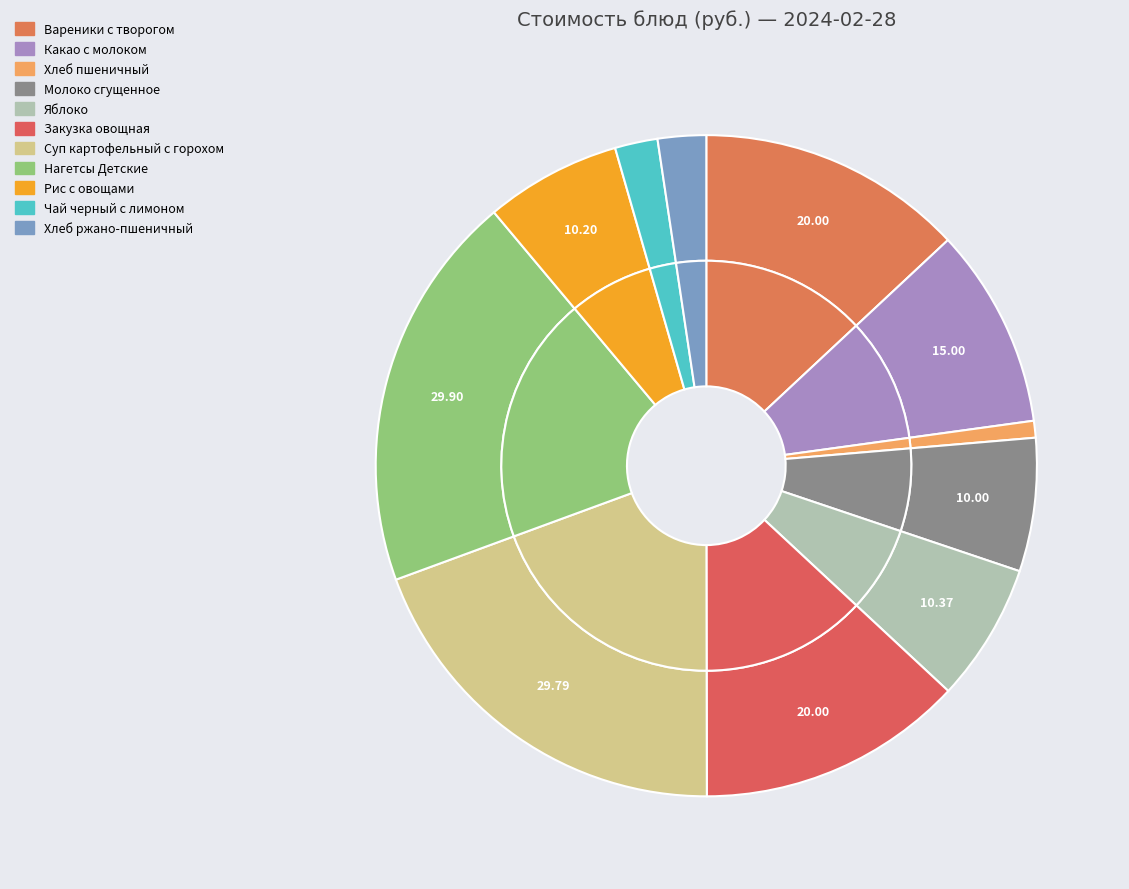

The Хлеб пшеничный slice represents 11% of the pie. True or false?

False